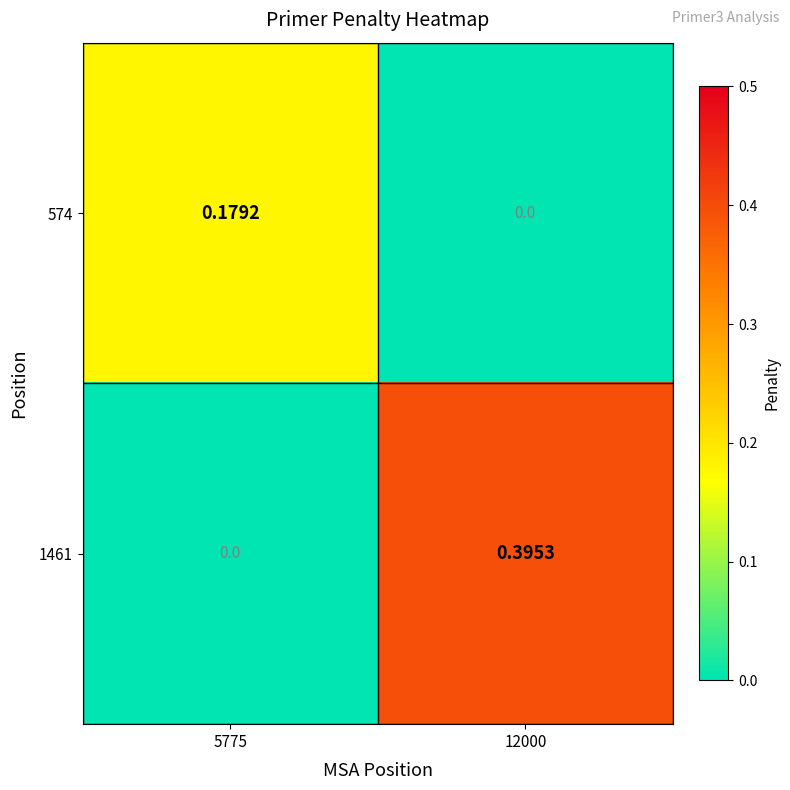

Is the value of 574 at 5775 greater than the value of 1461 at 12000?

No